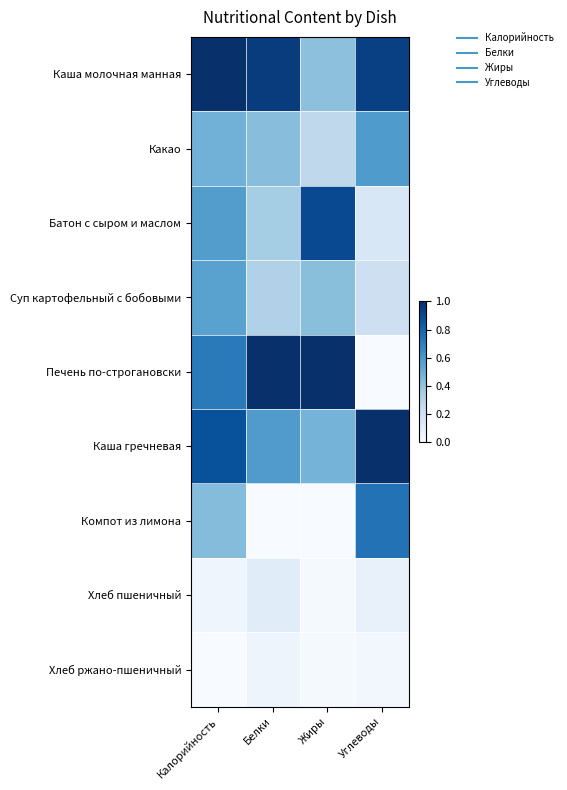

Reading right to left, transcribe all the data shown in this chart.

Каша молочная манная: Углеводы=0.9	Жиры=0.4	Белки=1.0	Калорийность=1.0
Какао: Углеводы=0.6	Жиры=0.3	Белки=0.4	Калорийность=0.5
Батон с сыром и маслом: Углеводы=0.2	Жиры=0.9	Белки=0.4	Калорийность=0.6
Суп картофельный с бобовыми: Углеводы=0.2	Жиры=0.4	Белки=0.3	Калорийность=0.6
Печень по-строгановски: Углеводы=0.0	Жиры=1.0	Белки=1.0	Калорийность=0.7
Каша гречневая: Углеводы=1.0	Жиры=0.5	Белки=0.6	Калорийность=0.9
Компот из лимона: Углеводы=0.7	Жиры=0.0	Белки=0.0	Калорийность=0.4
Хлеб пшеничный: Углеводы=0.1	Жиры=0.0	Белки=0.1	Калорийность=0.0
Хлеб ржано-пшеничный: Углеводы=0.0	Жиры=0.0	Белки=0.0	Калорийность=0.0